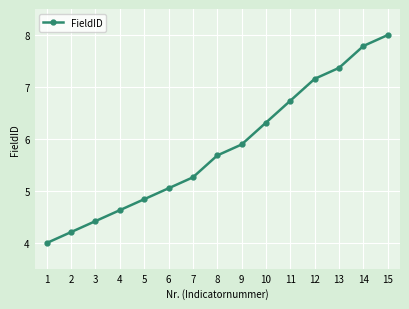

What is the sum of the values at 15 and 4?

12.6